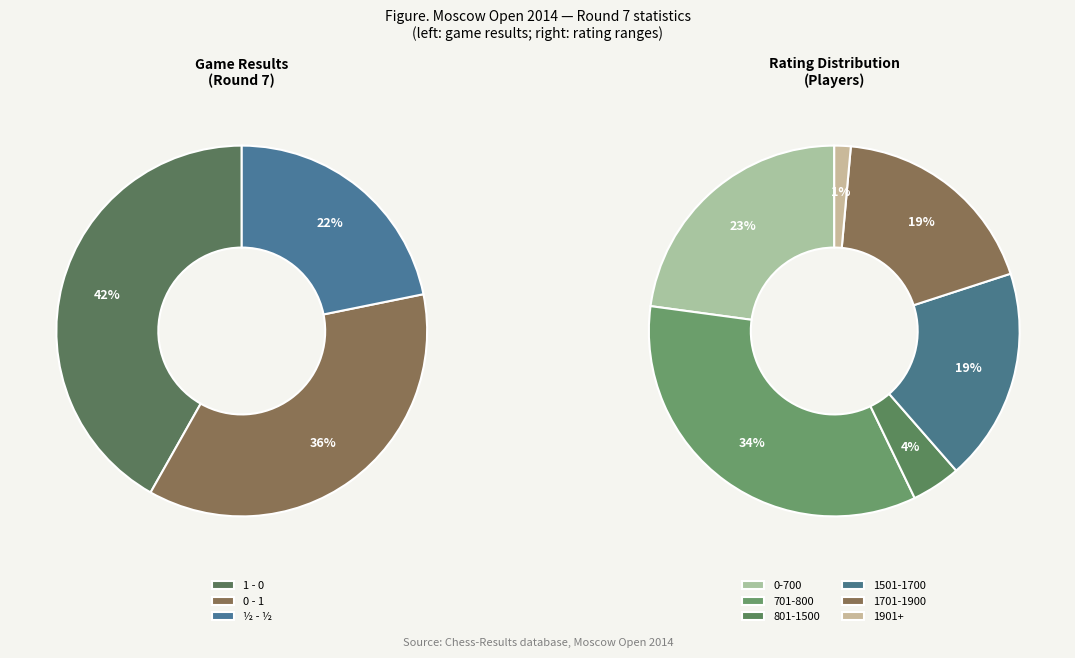

Which has a higher value, 1 - 0 or 0 - 1?

1 - 0